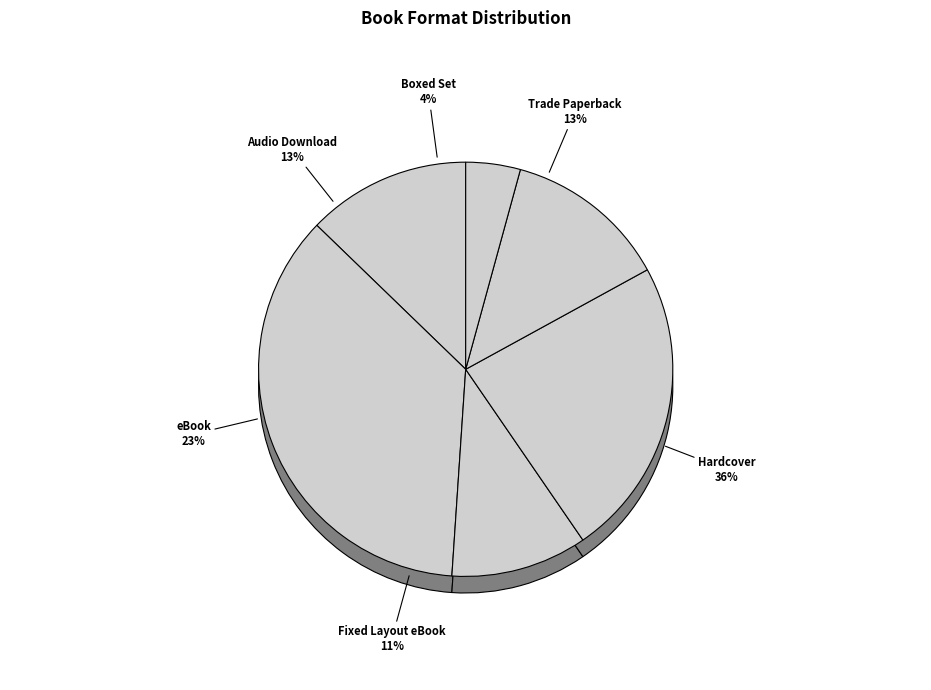

To the nearest percent, what is the difference between the largest and smallest slice percentages?

32%